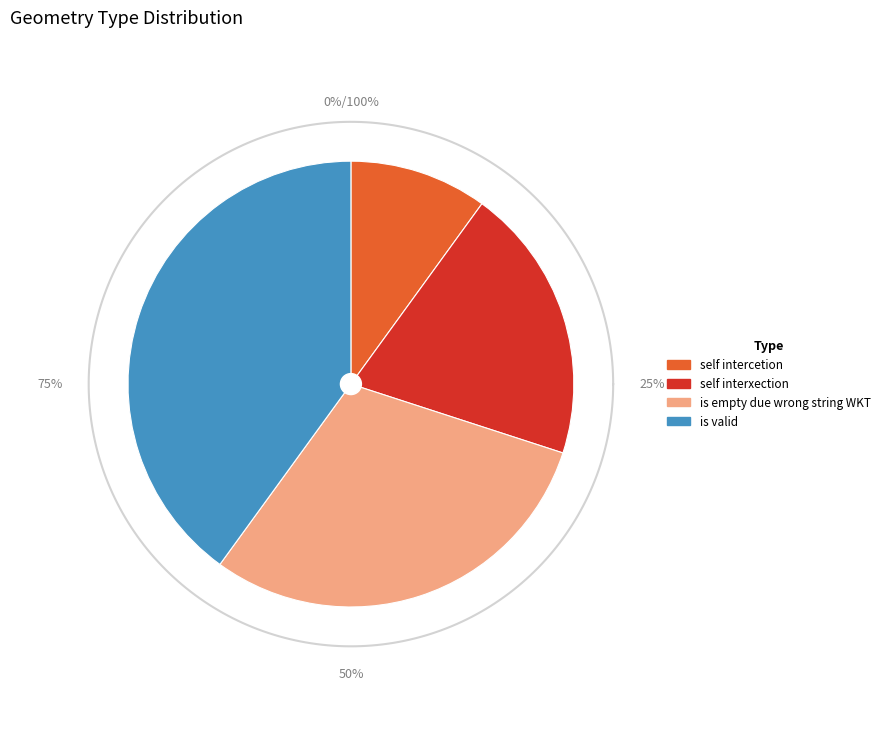

Is there any slice that represents more than half of the pie?

No